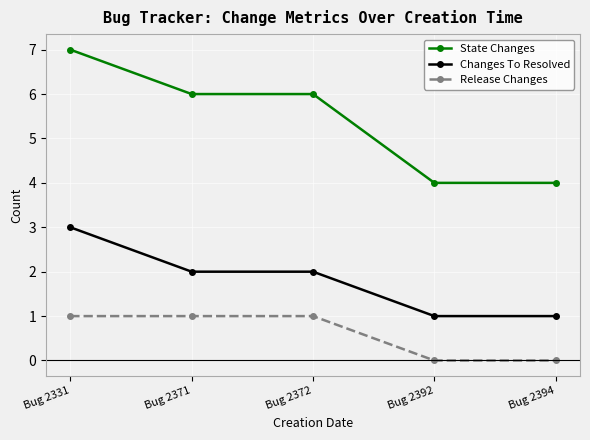

What is the approximate value of Release Changes at Bug 2331?

1